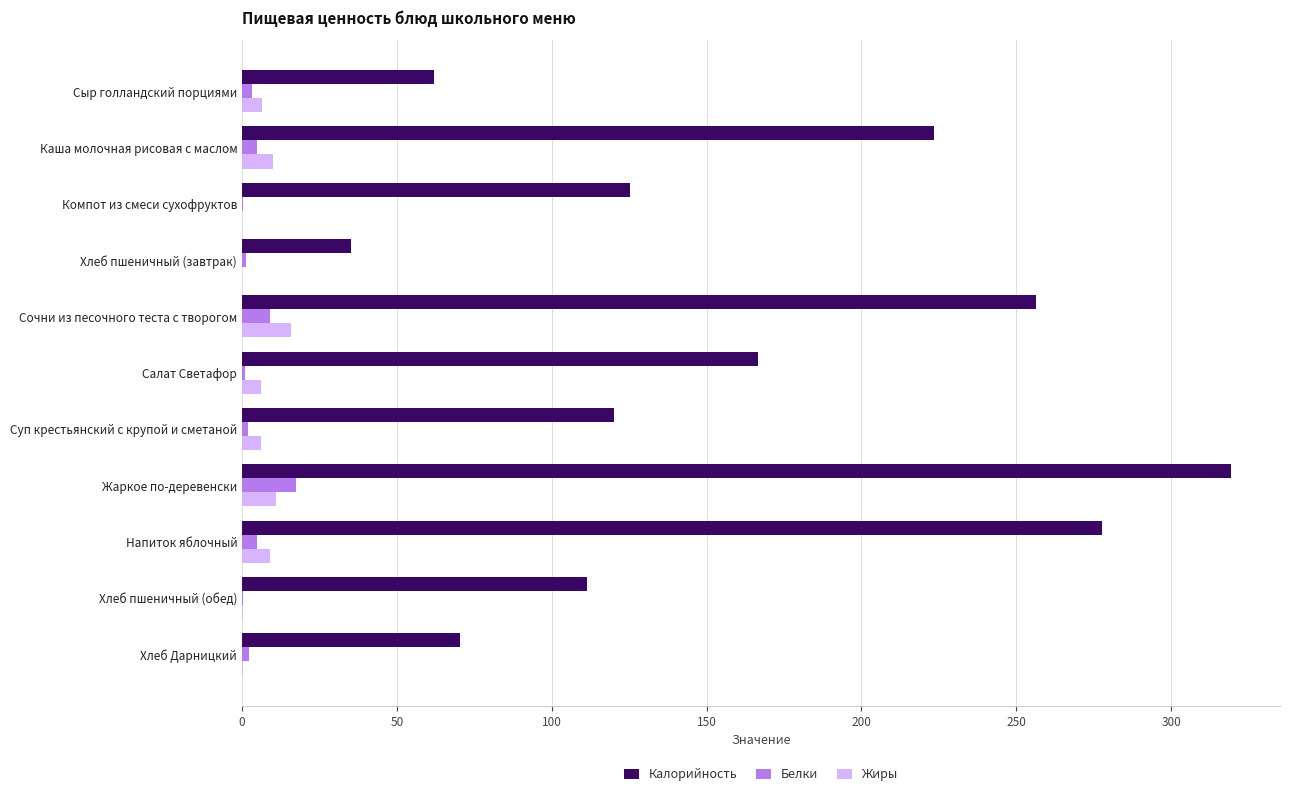

Which series has the largest total across all categories?

Калорийность